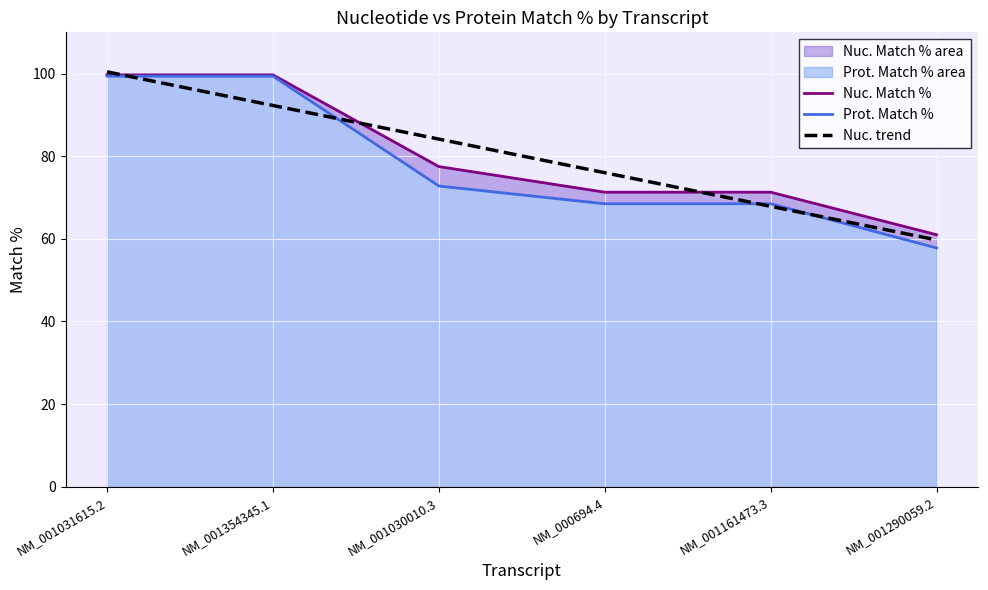

True or false: Prot. Match % and Nuc. Match % cross at least once.

False